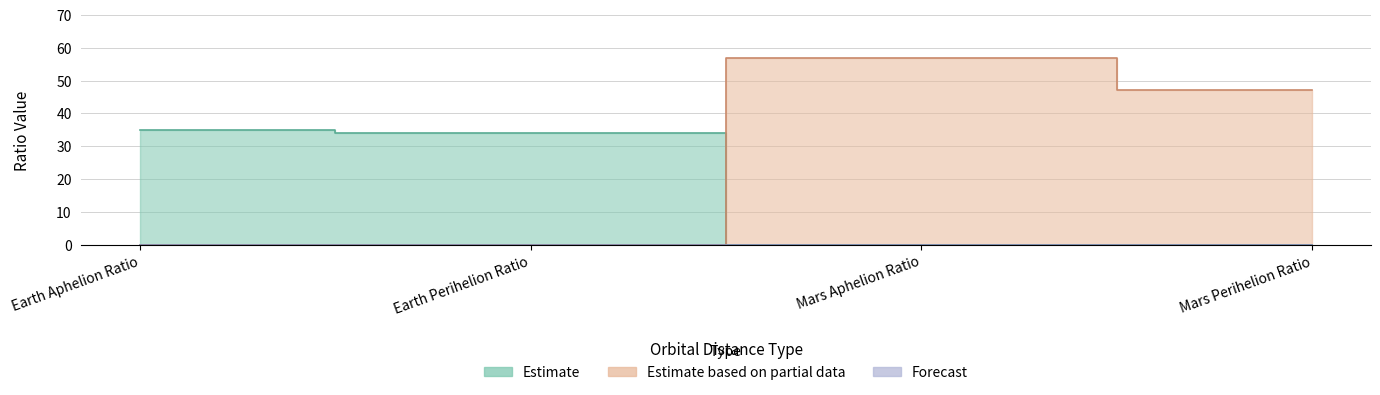

At which category is the sum across all series the highest?

Mars Aphelion Ratio